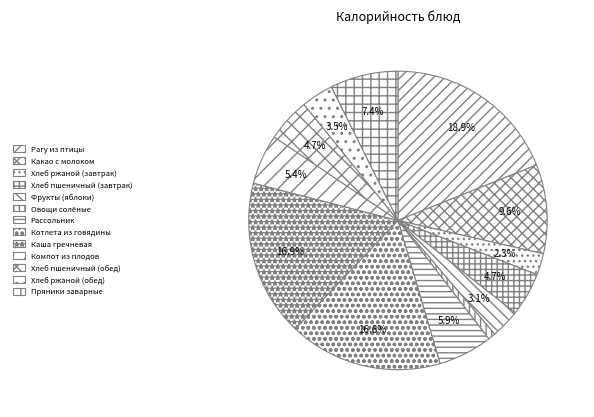

Which category has the smallest portion of the pie?

Овощи солёные